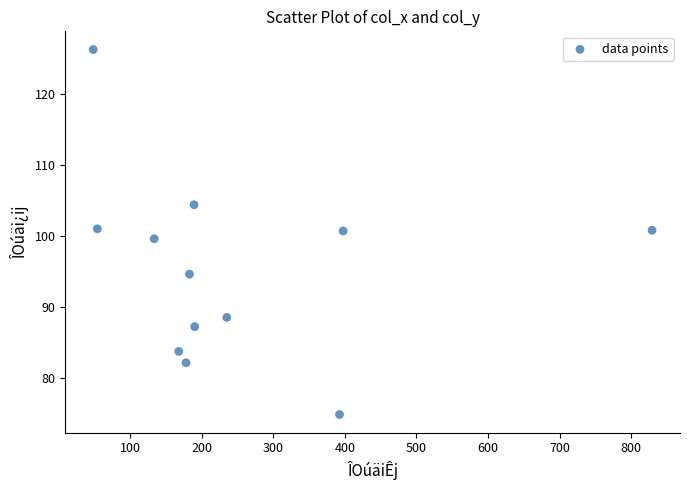

What is the range of Y values (max minus min)?

51.5